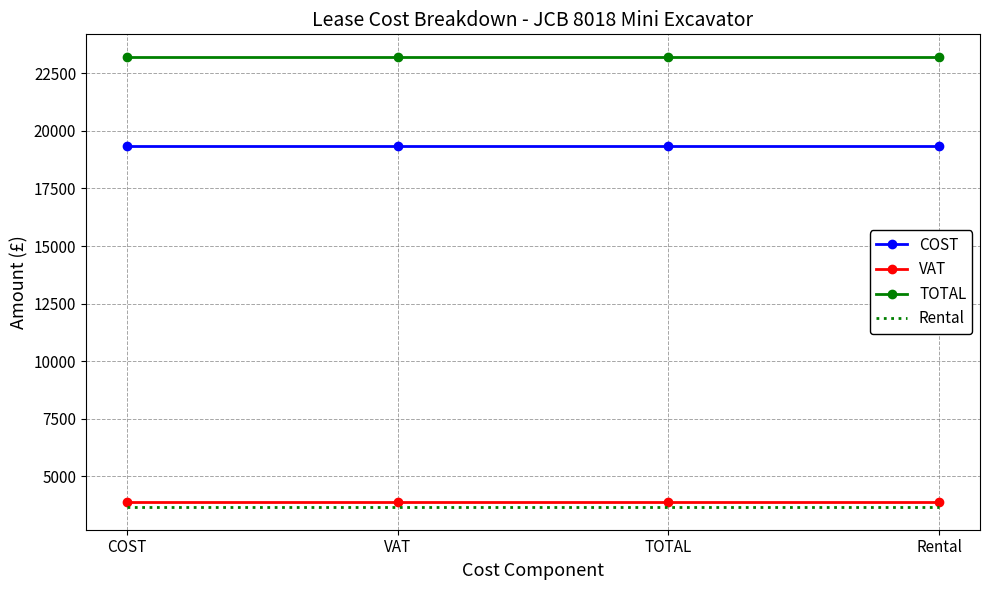

What is the total value across all series at TOTAL?

50088.8